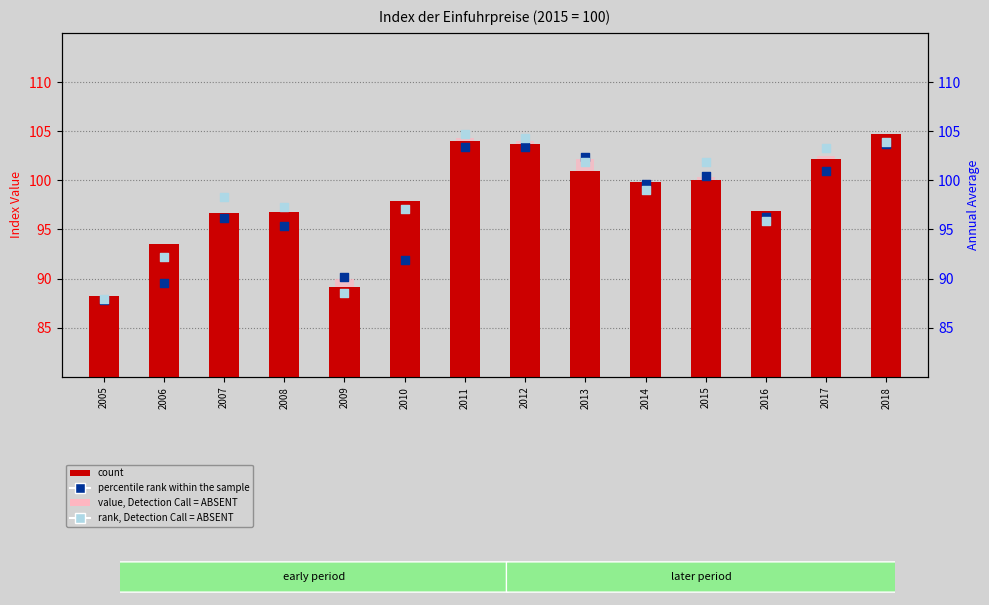

Is the value of rank, Detection Call = ABSENT at 2008 greater than the value of value, Detection Call = ABSENT at 2013?

No